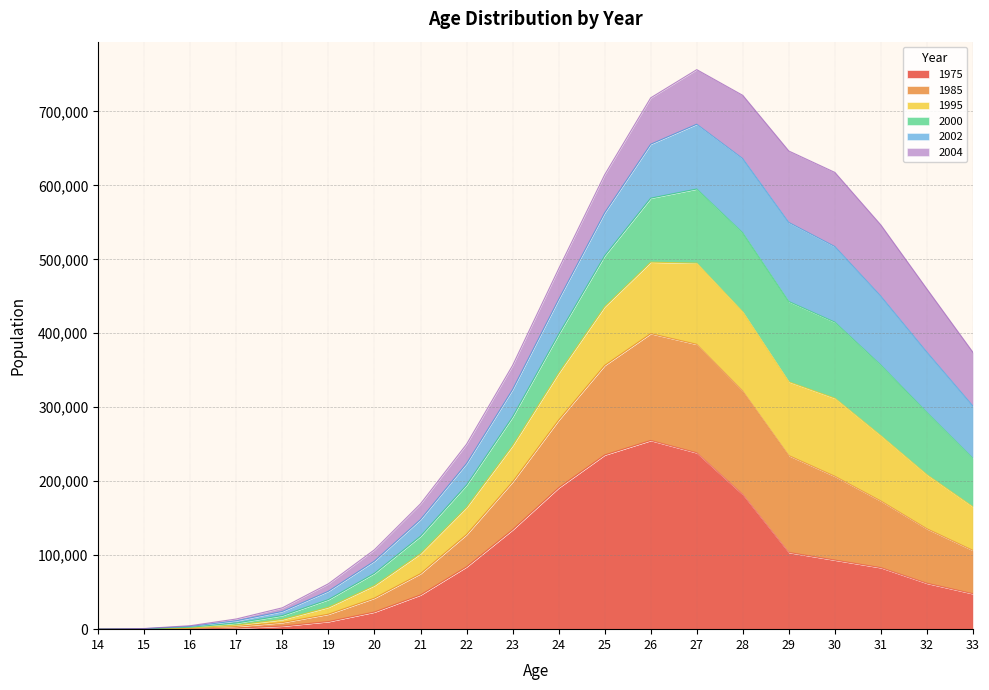

How many interior local peaks does the 1985 series have?

1